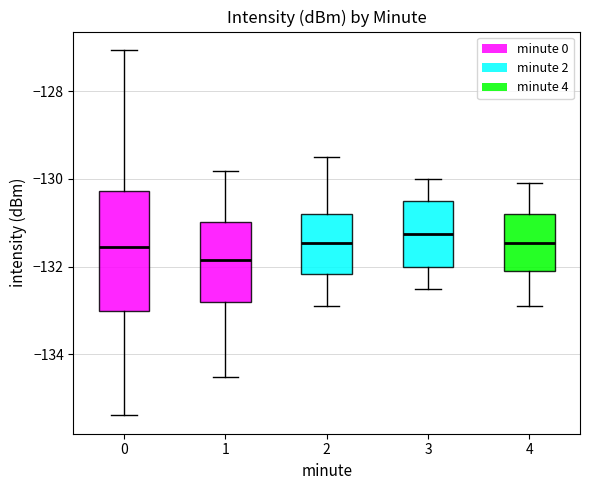

Reading left to right, transcribe this box plot: for each box, give where its median line is, the range the box spans, and where its two whiskers end, as read against the y-axis. The values are not printed on the chart, so give them approximately, as read against the axis.

0: median -131.6, box -133.0 to -130.2, whiskers -135.4 to -127.0
1: median -131.8, box -132.8 to -131.0, whiskers -134.6 to -129.8
2: median -131.4, box -132.2 to -130.8, whiskers -132.8 to -129.4
3: median -131.2, box -132.0 to -130.4, whiskers -132.4 to -130.0
4: median -131.4, box -132.0 to -130.8, whiskers -132.8 to -130.0